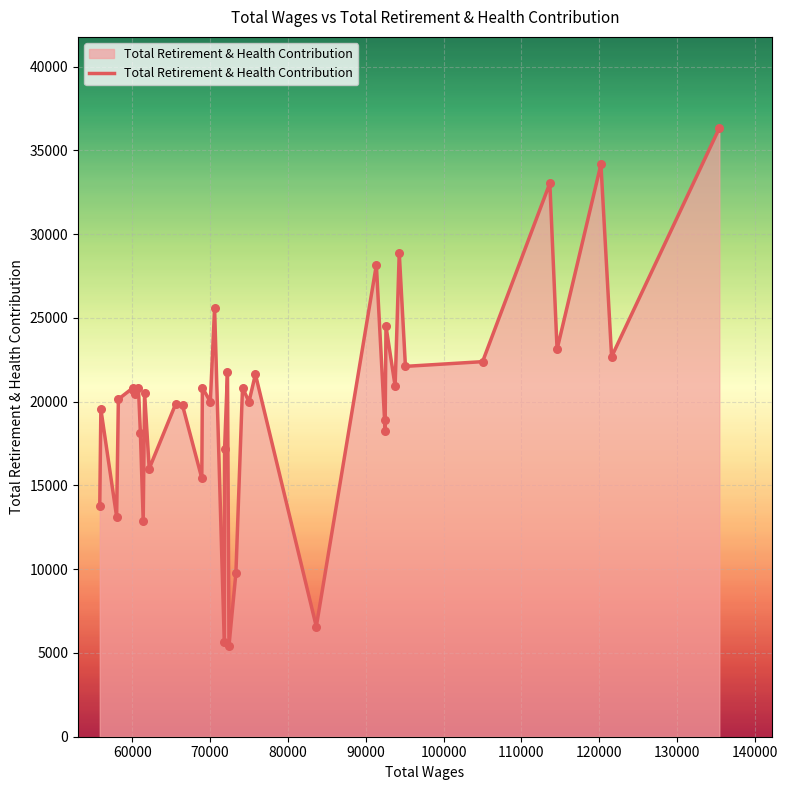

What is the smallest value displayed?

5440